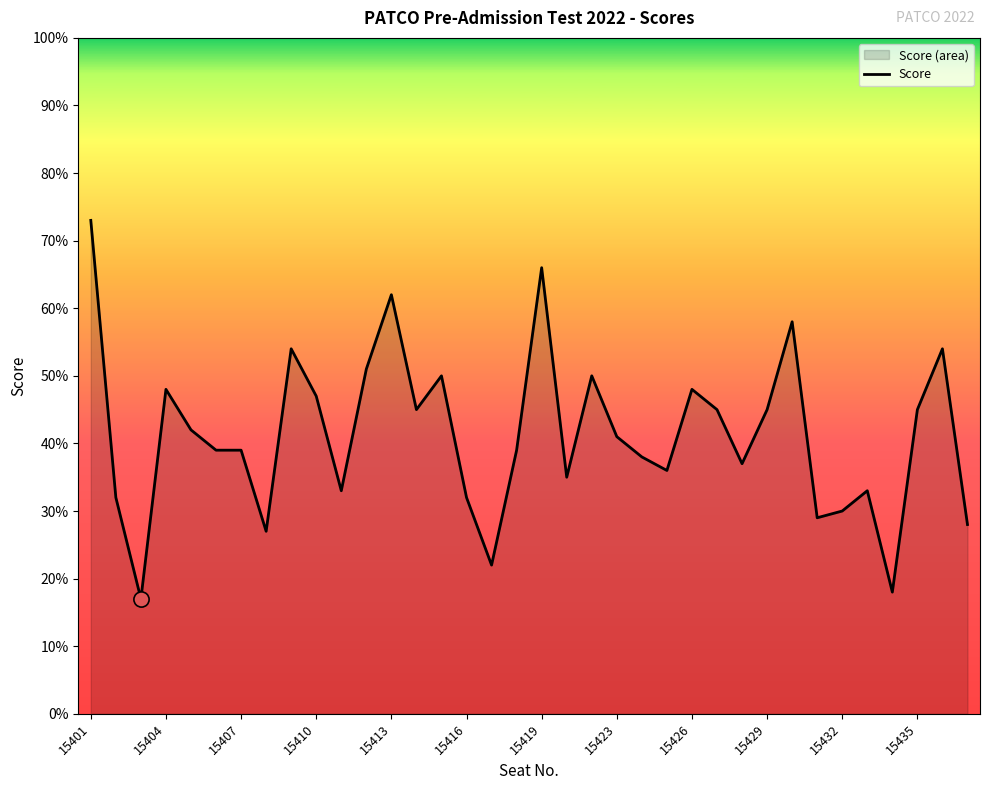

The value at 15407 is 10. True or false?

False